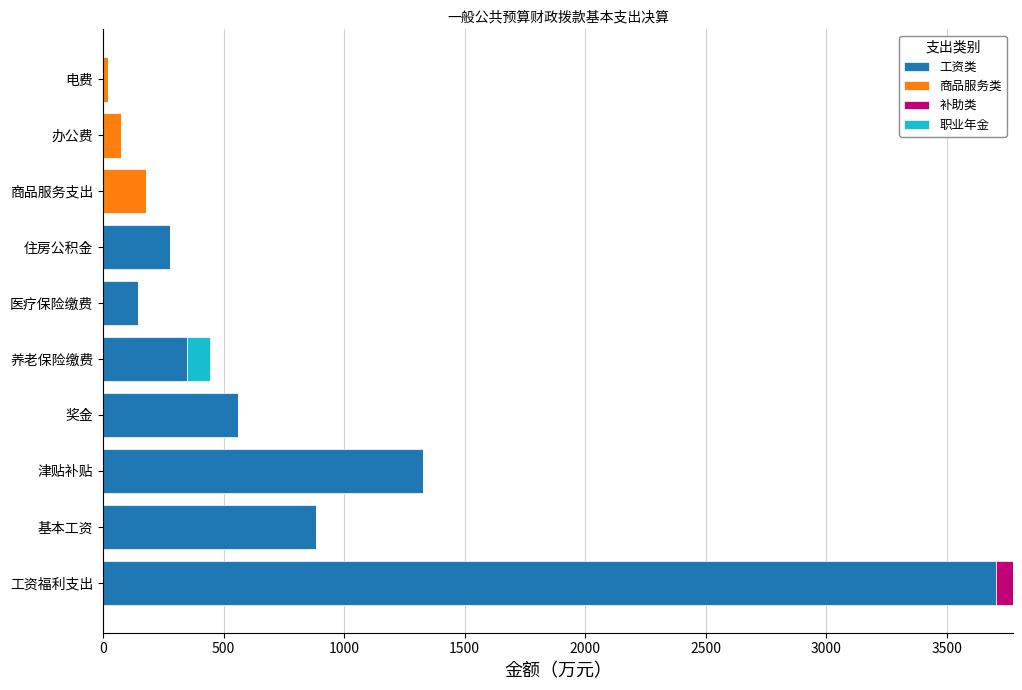

True or false: 工资类 has a value of -2262.0 at 办公费.

False